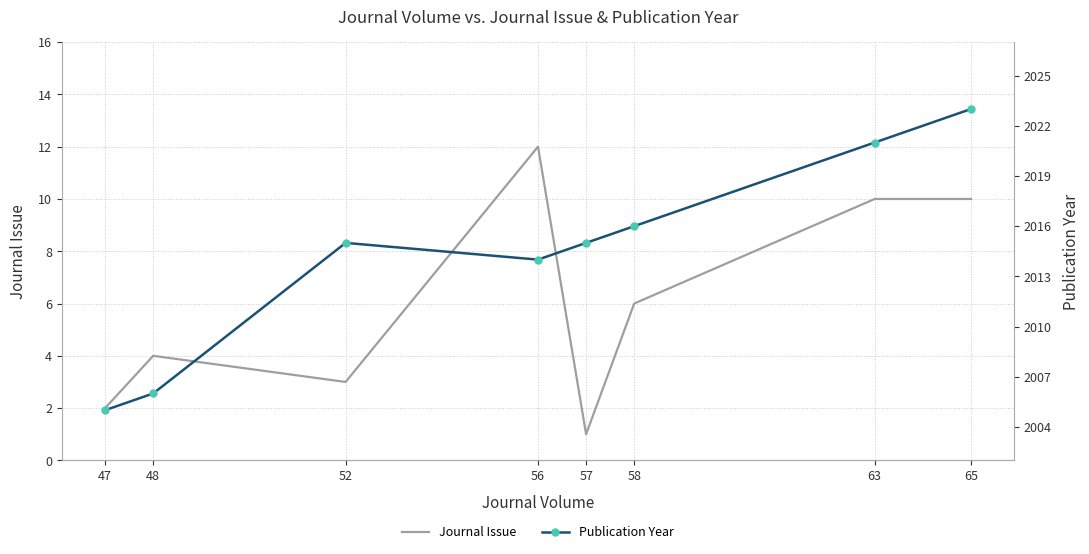

True or false: Journal Issue and Publication Year intersect in this chart.

False